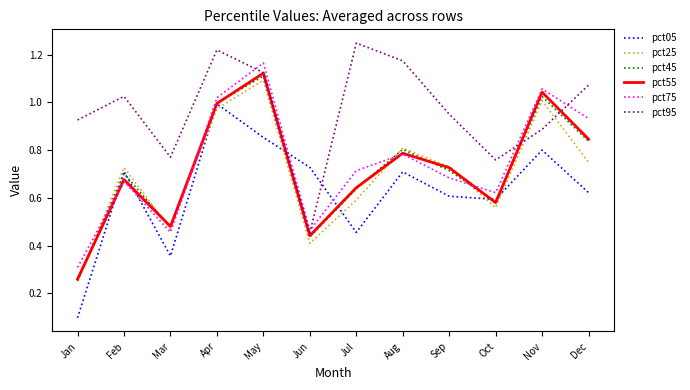

Does the chart have visible grid lines?

No